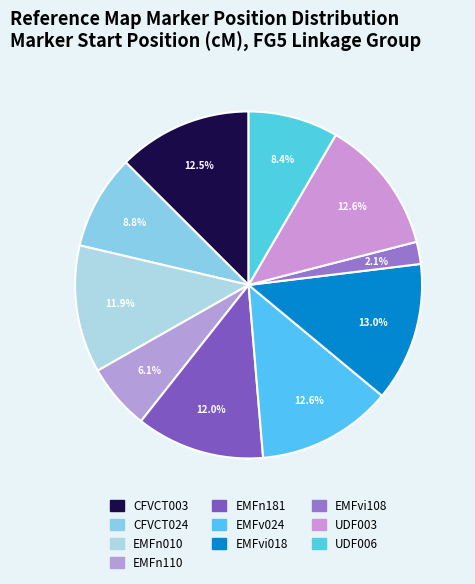

How many segments does this pie chart have?

10